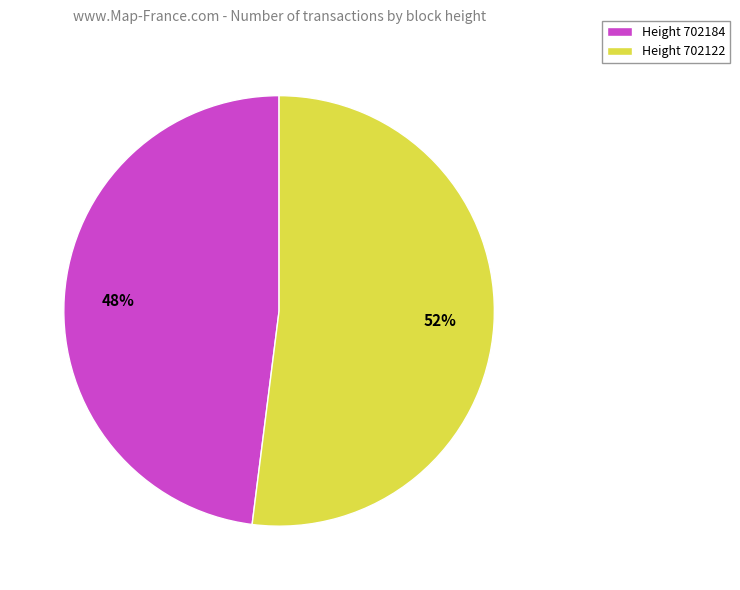

Which category has the smallest portion of the pie?

Height 702184